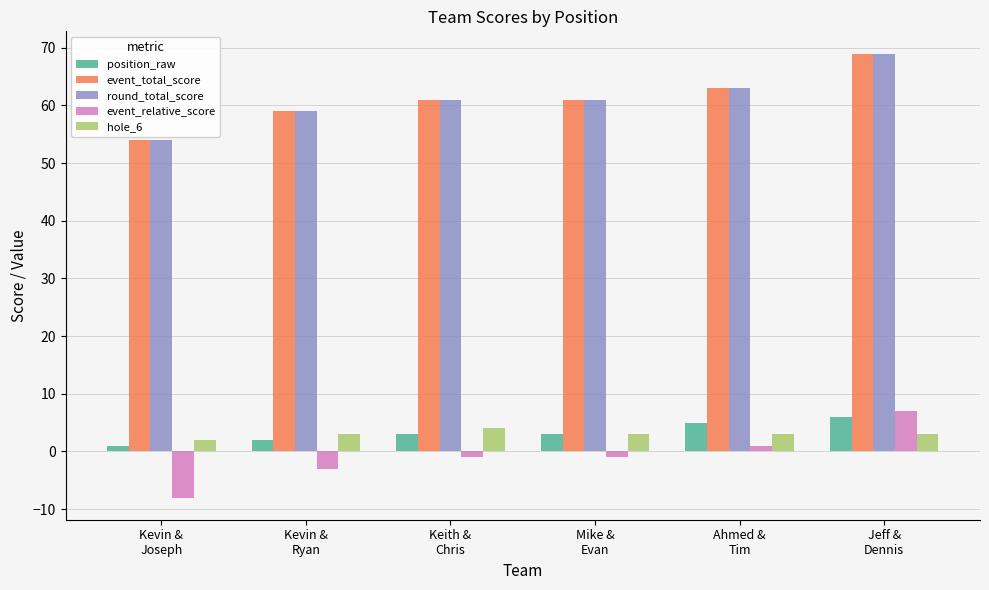

What is the value of the round_total_score bar at the 1st from the left?

54